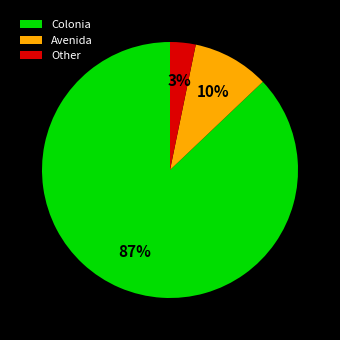

Is it true that Avenida is 17% of the pie?

False